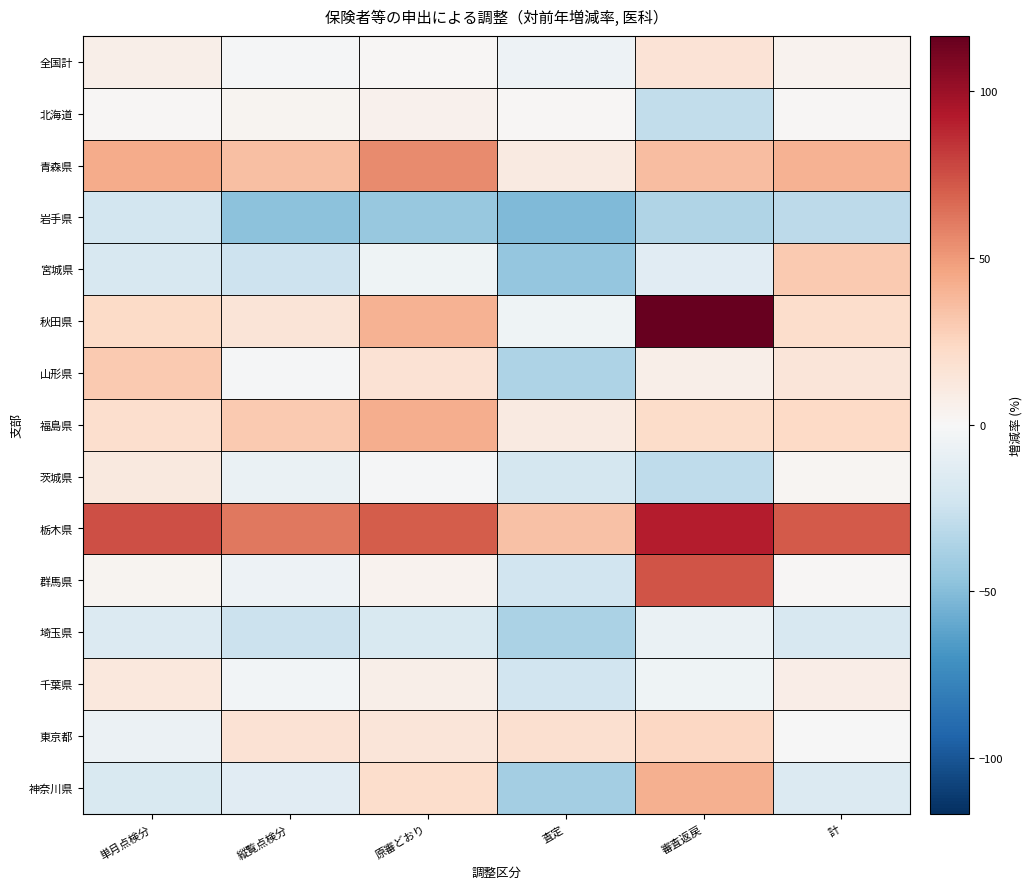

Rank the series at 査定 from highest to lowest value.

栃木県, 東京都, 青森県, 福島県, 北海道, 秋田県, 全国計, 茨城県, 群馬県, 千葉県, 山形県, 埼玉県, 神奈川県, 宮城県, 岩手県